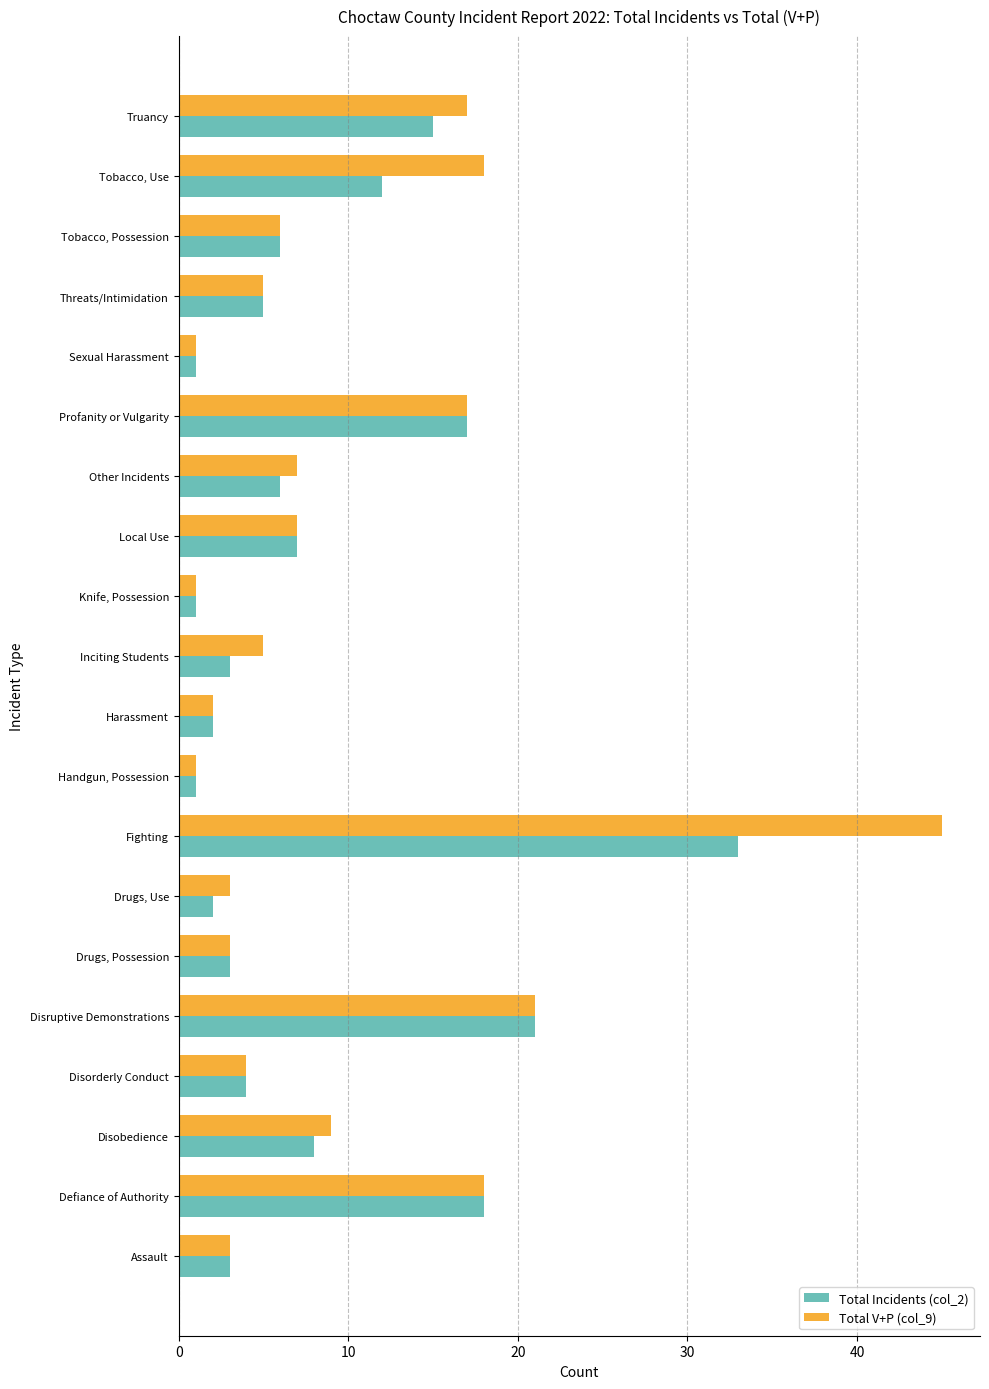

What is the maximum value for Total V+P (col_9)?

45